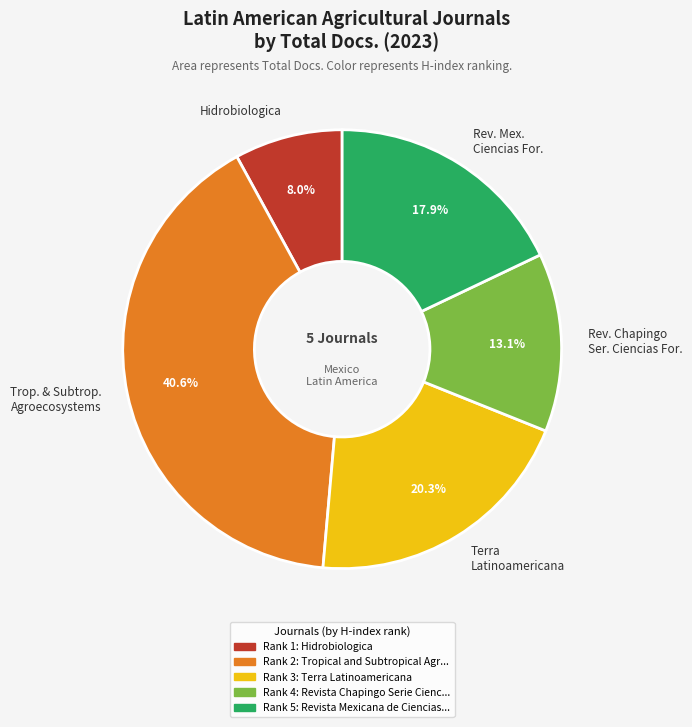

What is the largest slice in the pie chart?

Trop. & Subtrop. Agroecosystems